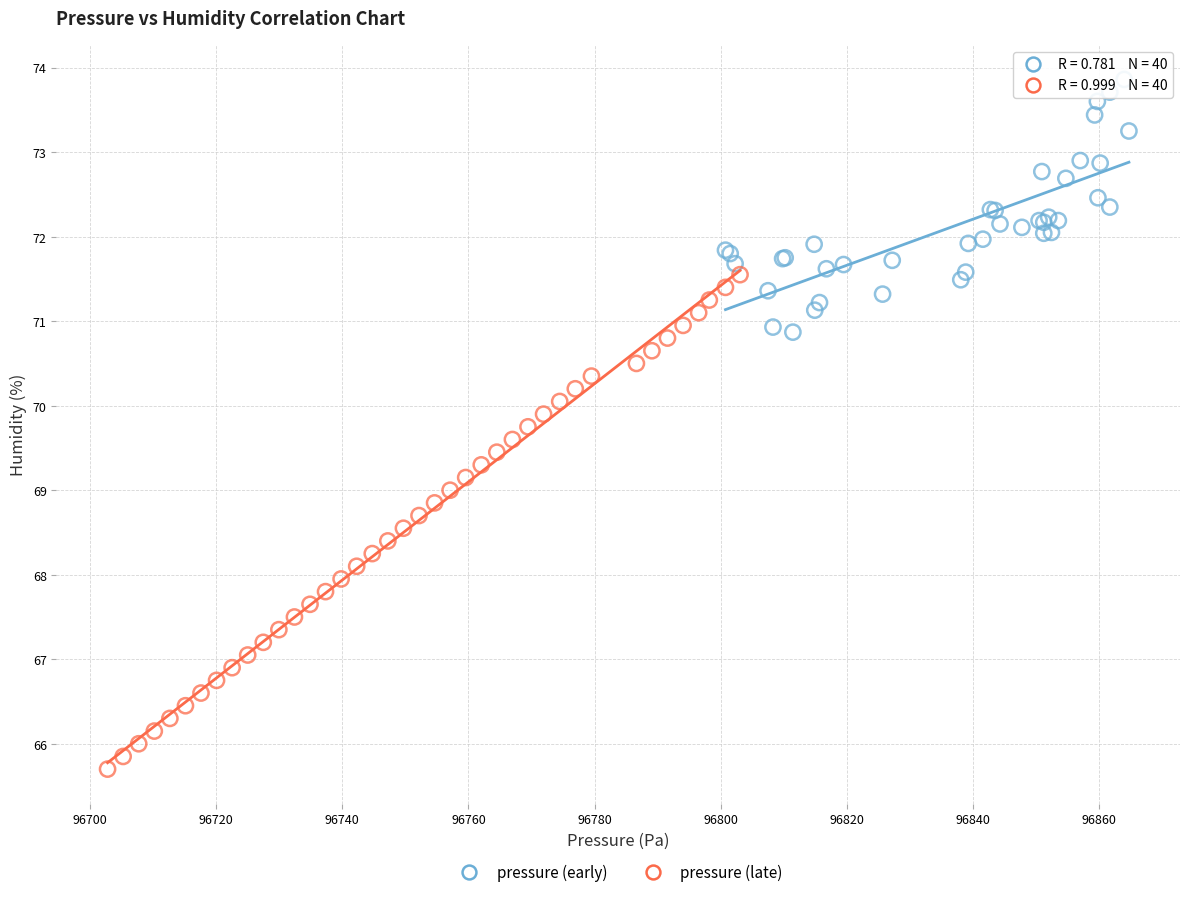

Which series contains the lowest Y value?

pressure (late)